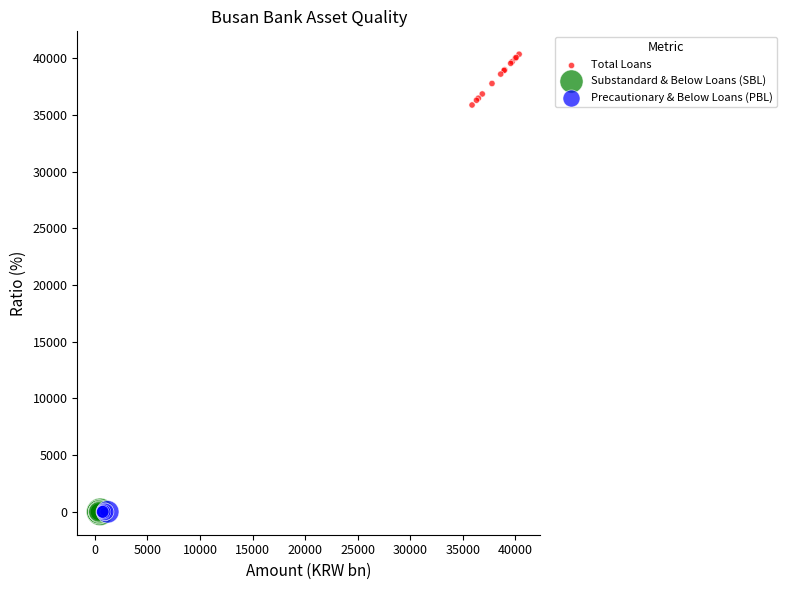

Which series has the widest spread of Y values?

Total Loans